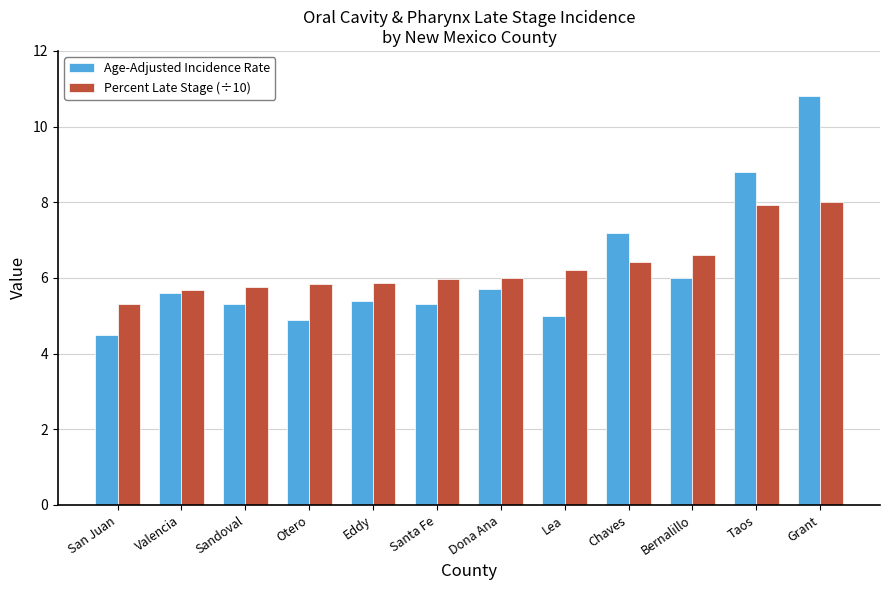

Which label corresponds to the largest value in the chart?

Grant